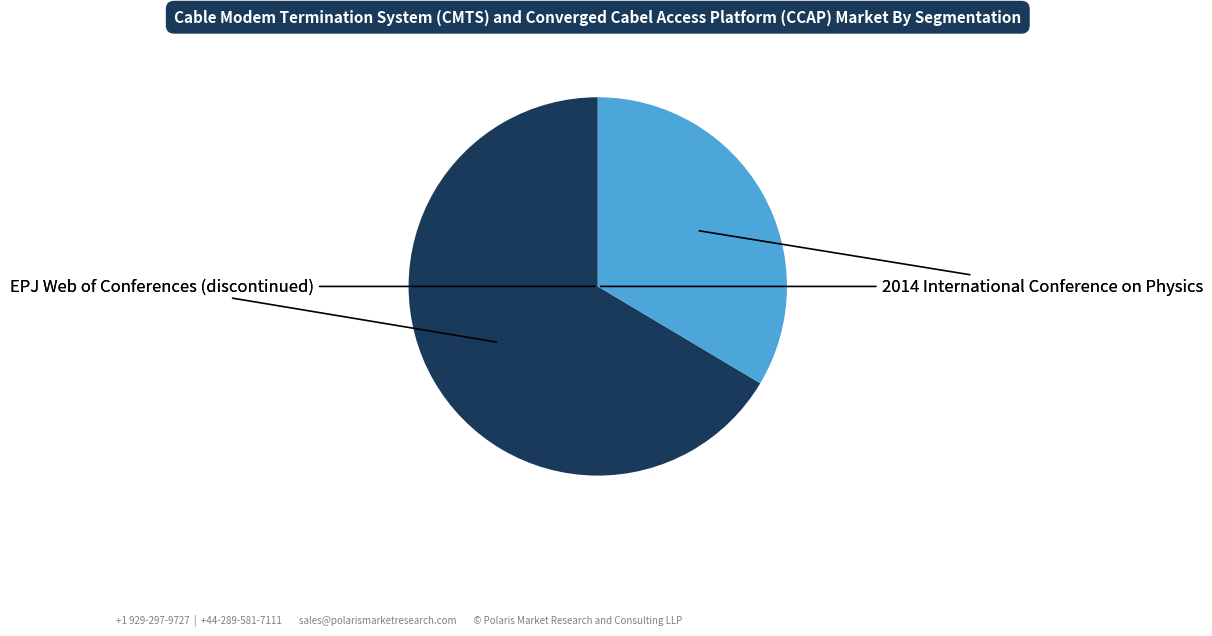

Is there any slice that represents more than half of the pie?

Yes